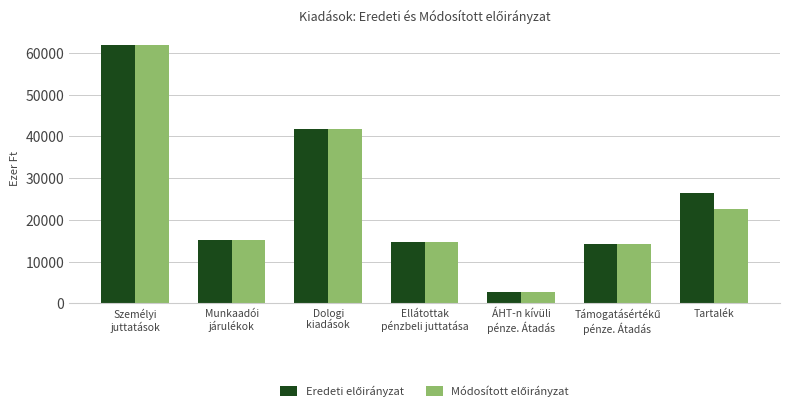

How many bars are there in each group?

2